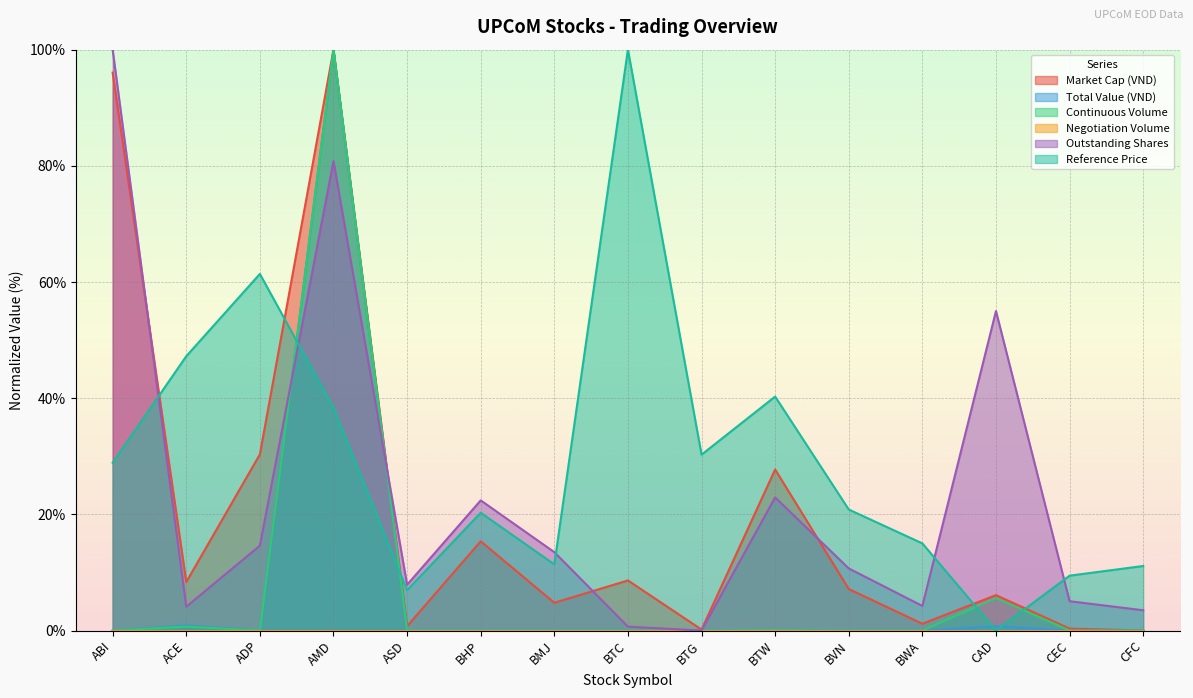

How many lines are shown in the chart?

6